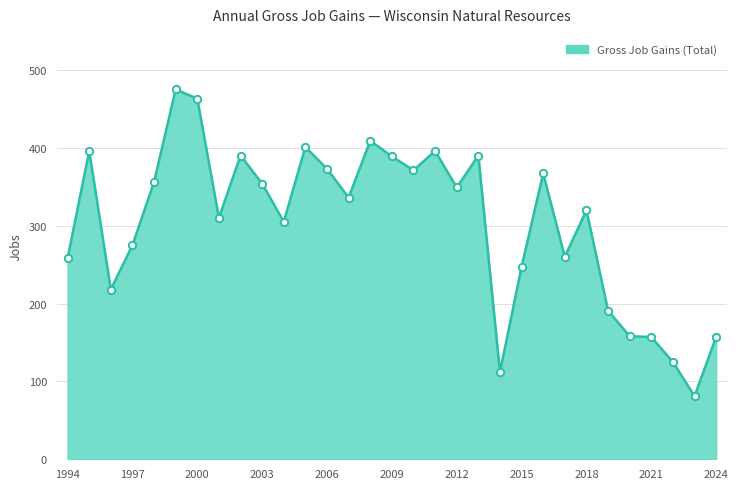

What is the greatest value displayed?

475